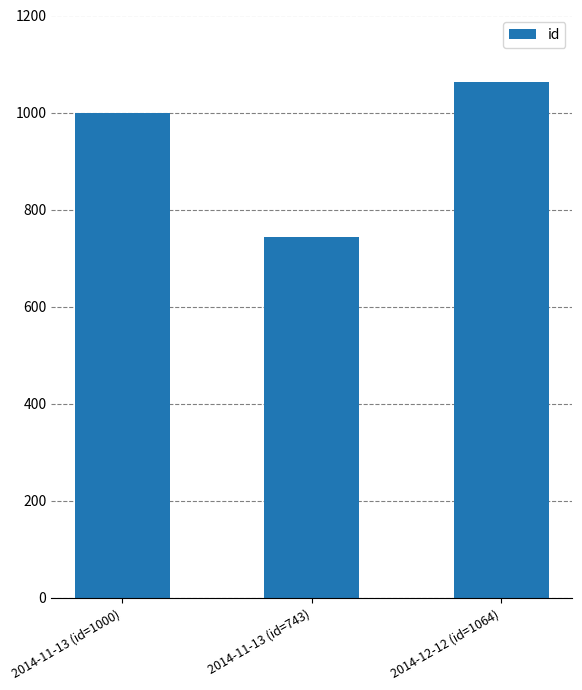

The chart shows a value of 277 at 2014-12-12 (id=1064). True or false?

False